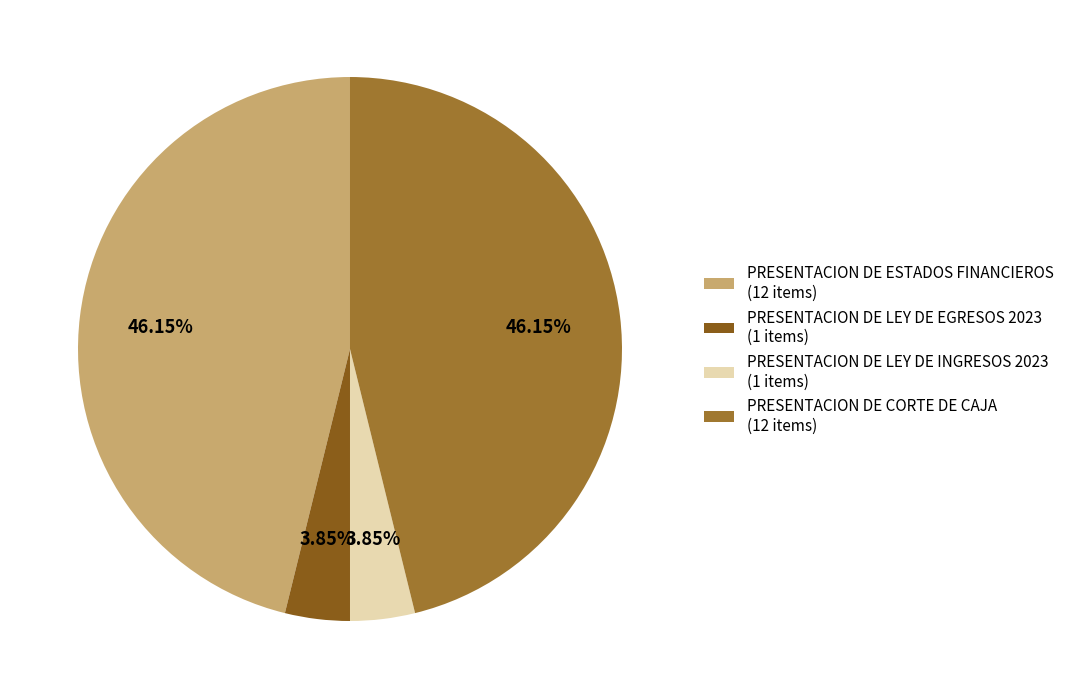

Is it true that PRESENTACION DE ESTADOS FINANCIEROS is 57% of the pie?

False